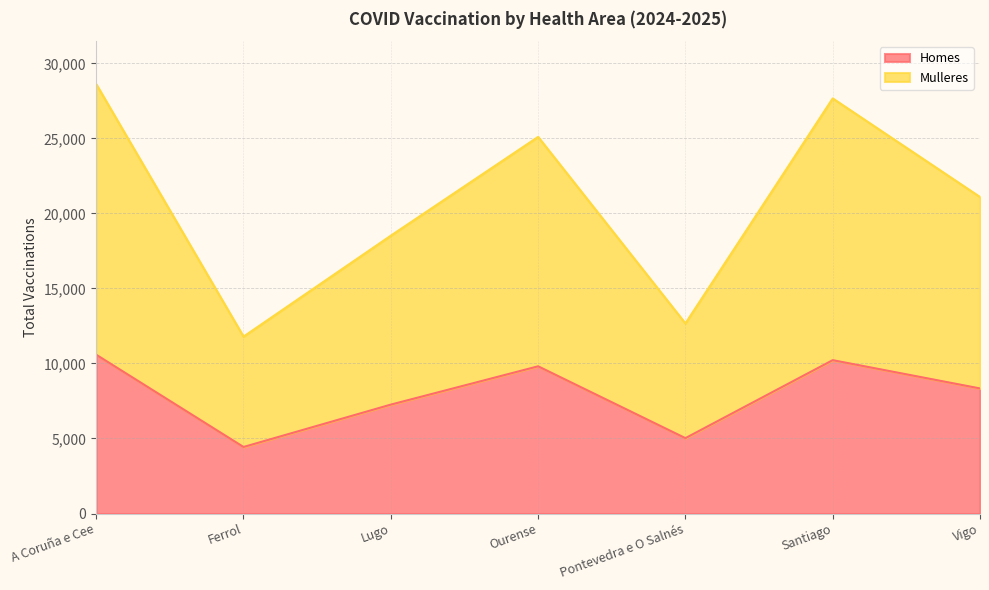

What is the highest value of the Homes series?

10581